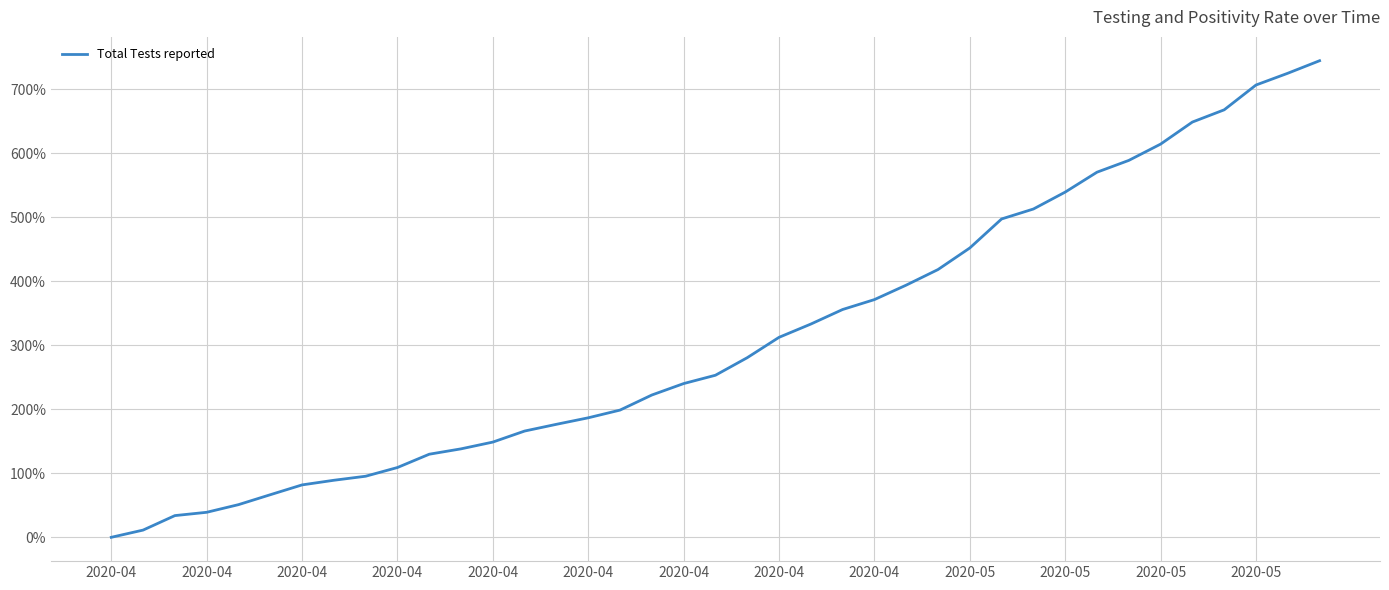

Does the chart have visible grid lines?

Yes